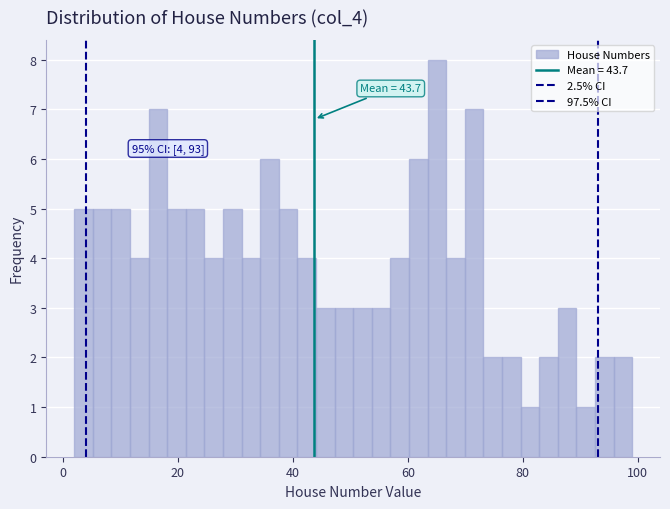

Around what value on the x-axis is the tallest bar? Give the approximate position of its centre, as read against the axis.

66